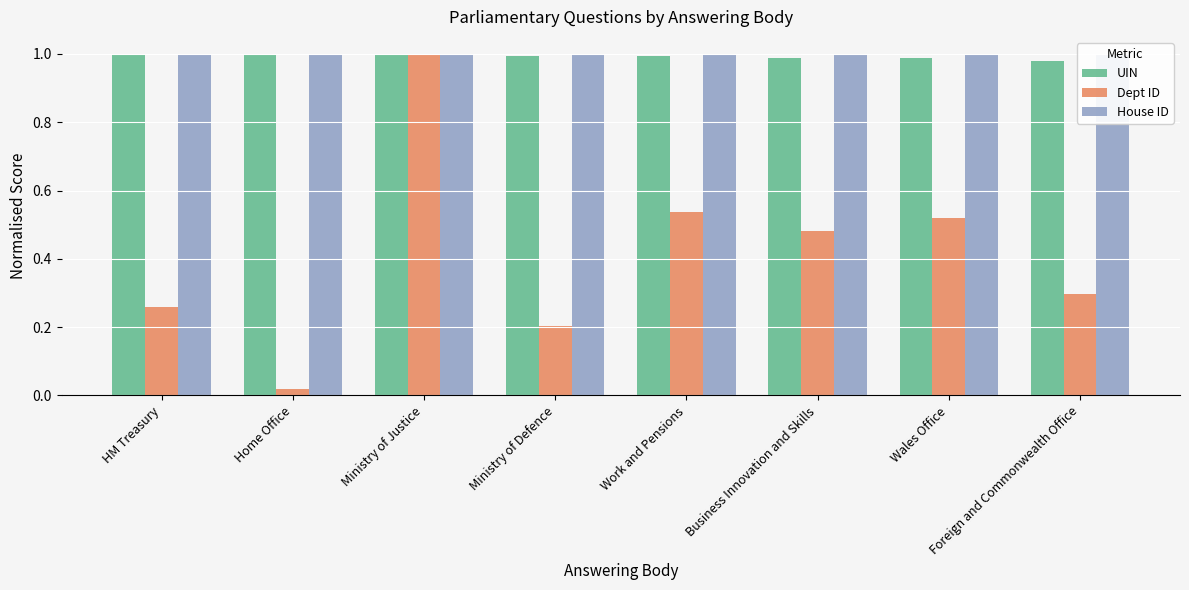

Does the chart contain any negative values?

No